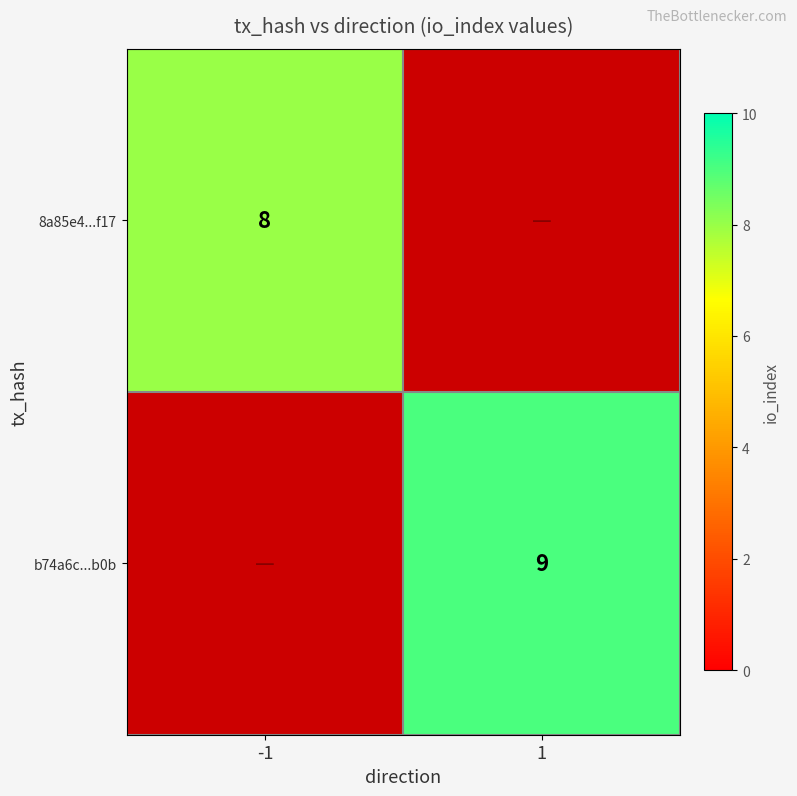

Which has a higher value, 1 or -1?

-1